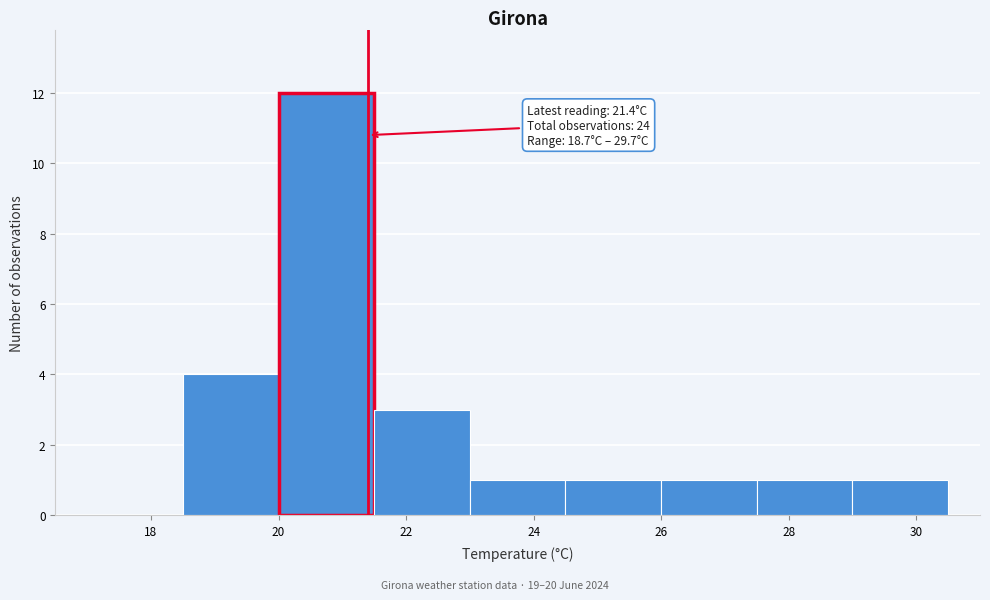

Over which range of the x-axis is the bar tallest?

20.0 to 21.5